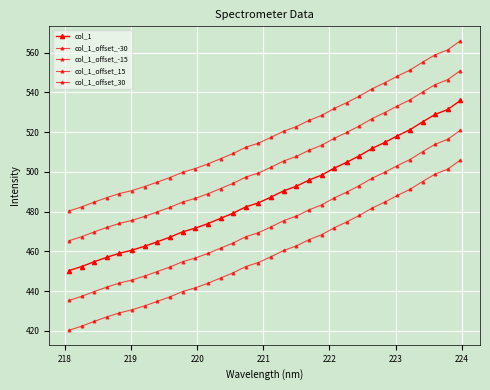

How many categories are shown in the chart?

32